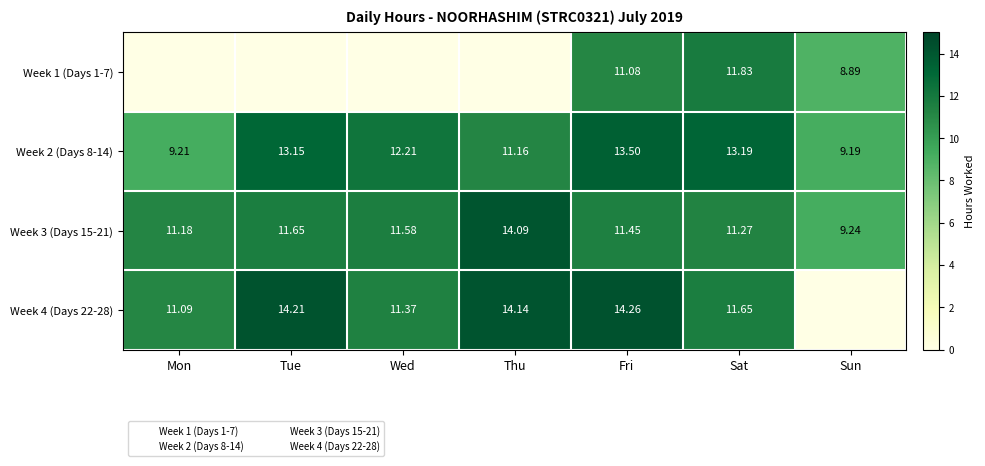

Read the Week 3 (Days 15-21) value at Fri.

11.4